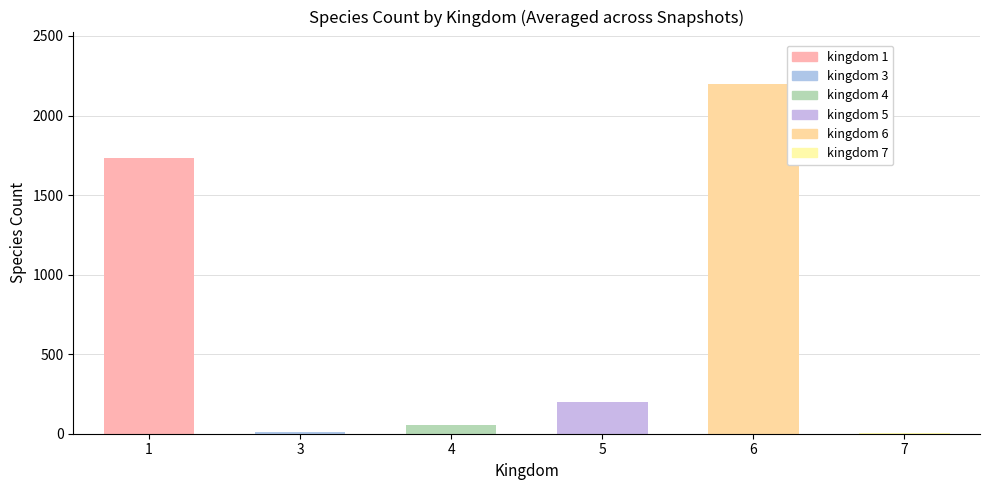

Rank the series at 1 from highest to lowest value.

6, 1, 5, 4, 7, 3